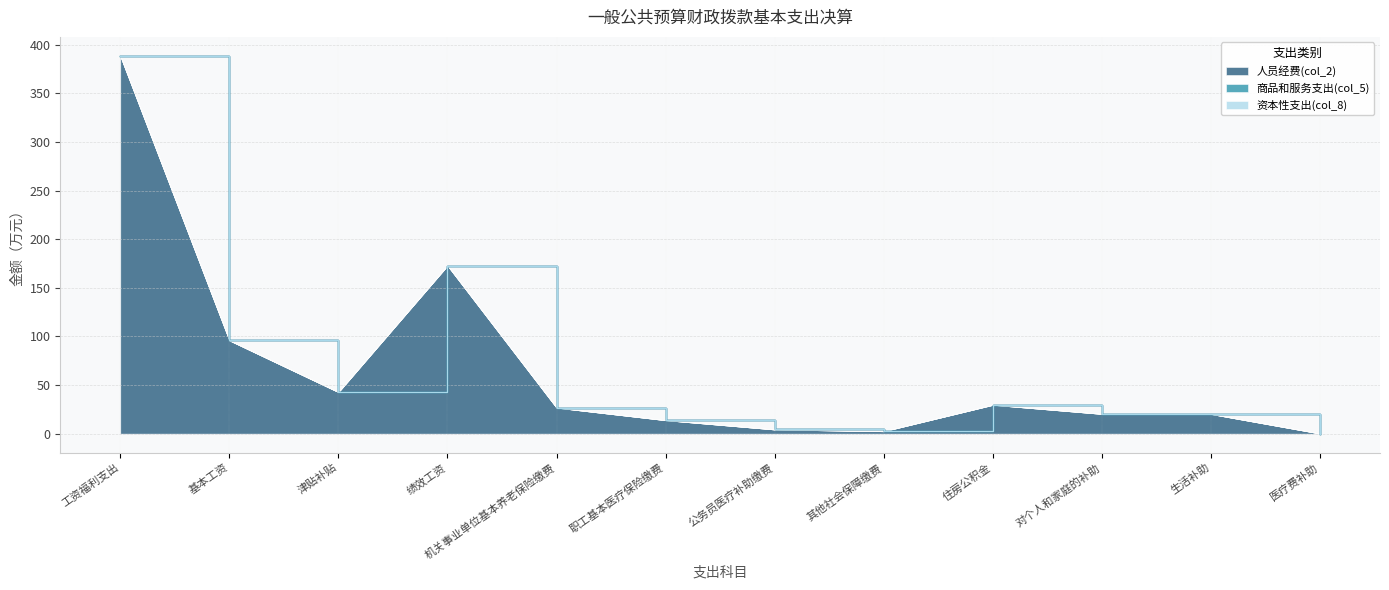

True or false: 人员经费(col_2) and 资本性支出(col_8) intersect in this chart.

False